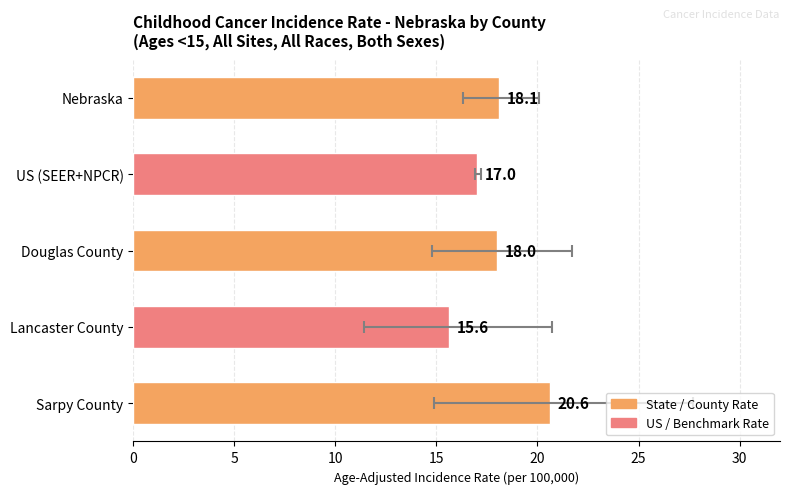

How many bars are there in total?

5